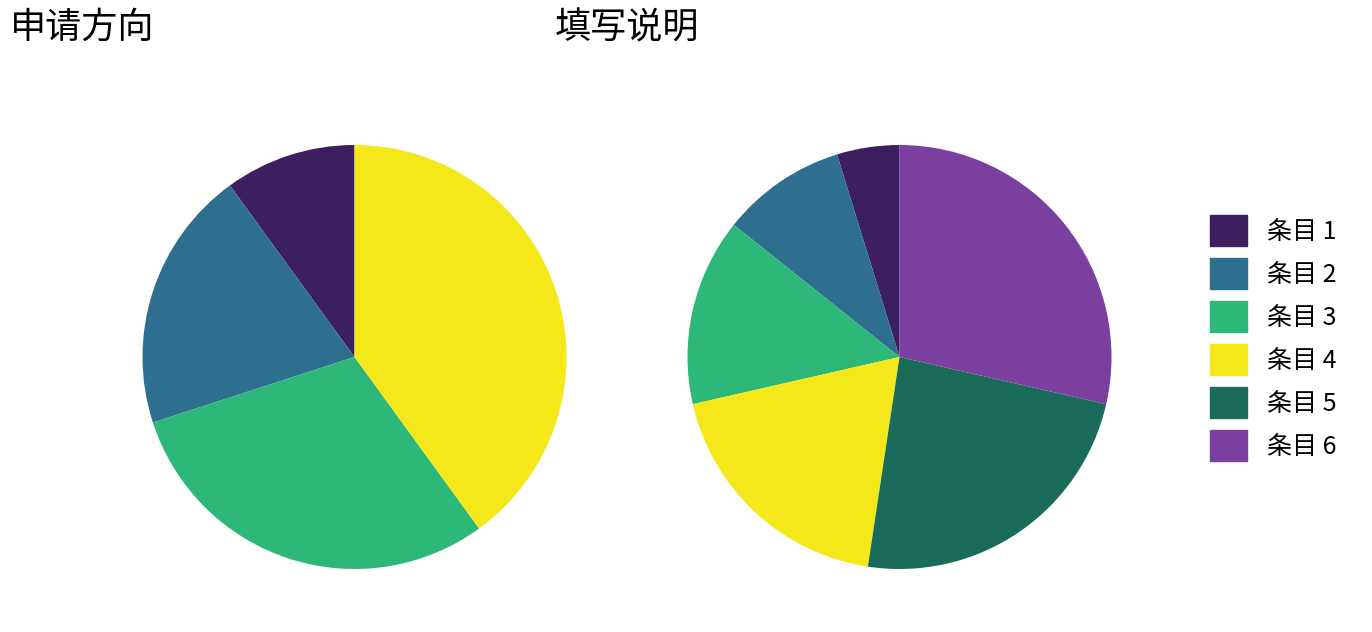

Which category has the smallest portion of the pie?

1